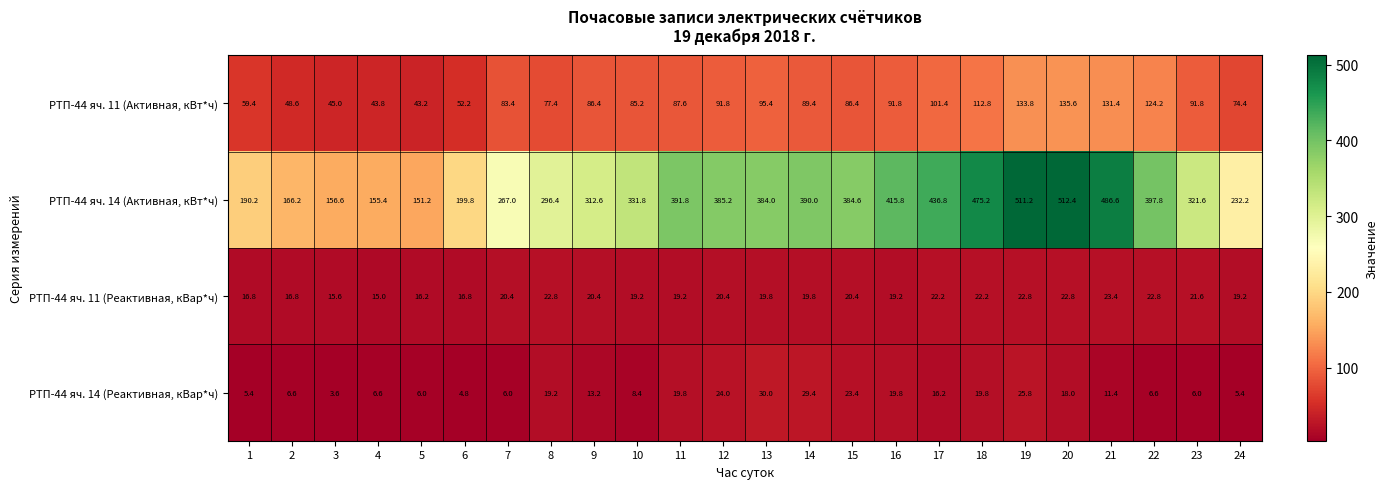

Between 13 and 15, which series saw the biggest shift?

РТП-44 яч. 11 (Активная, кВт*ч)